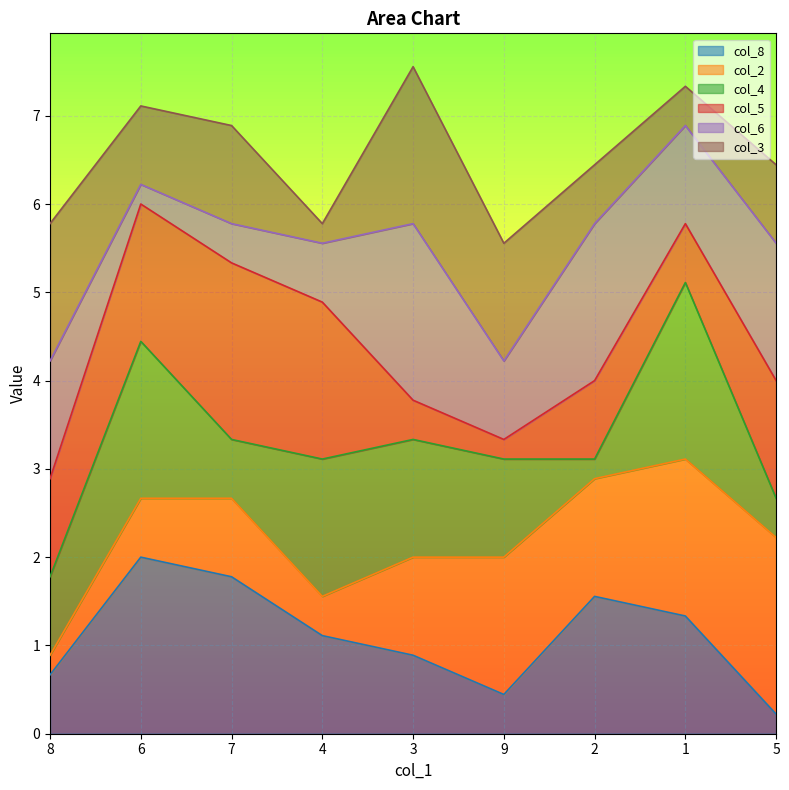

What is the total value across all series at 9?

5.6